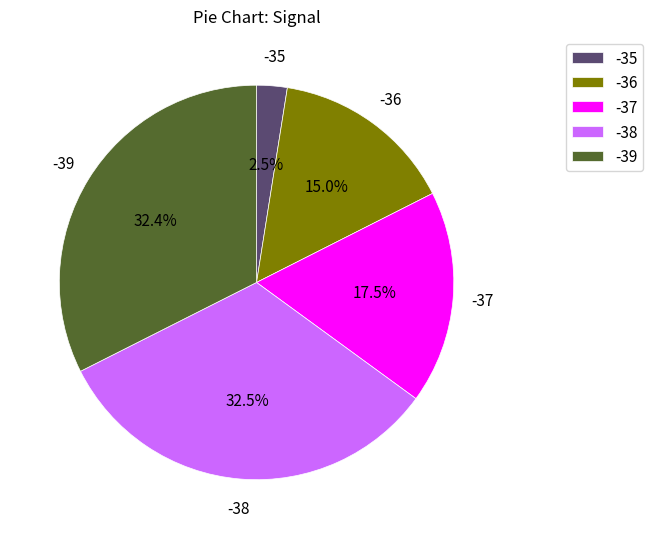

Does -38 account for over 50% of the chart?

No